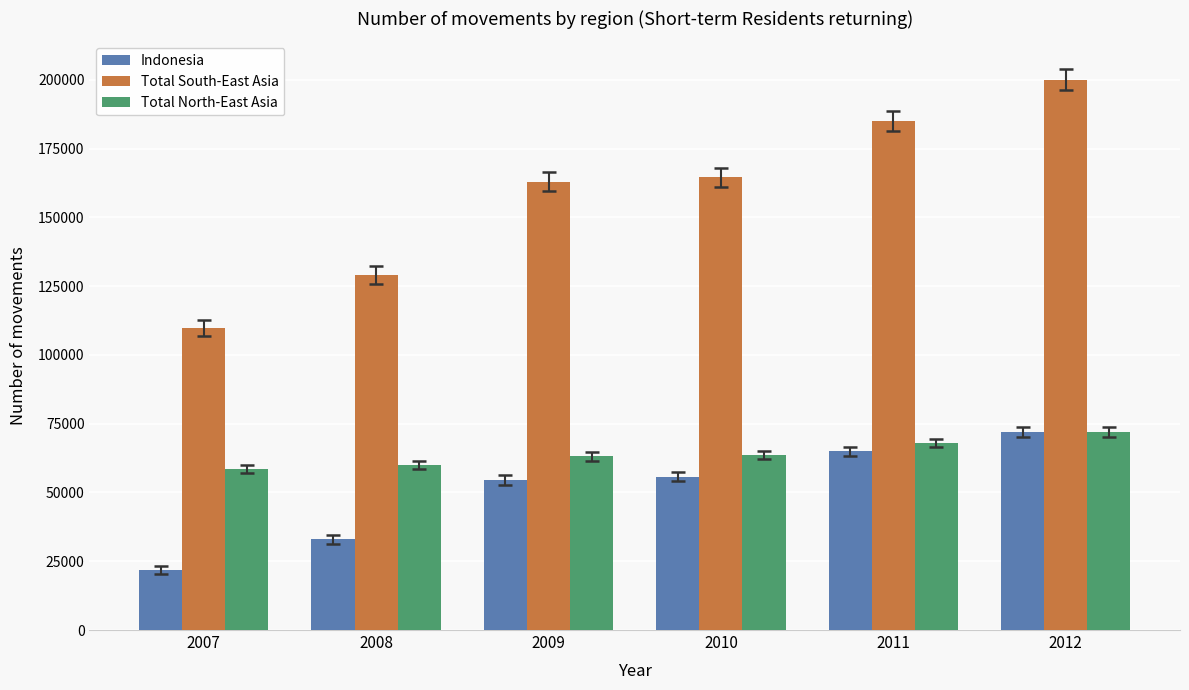

How many bars are there in each group?

3